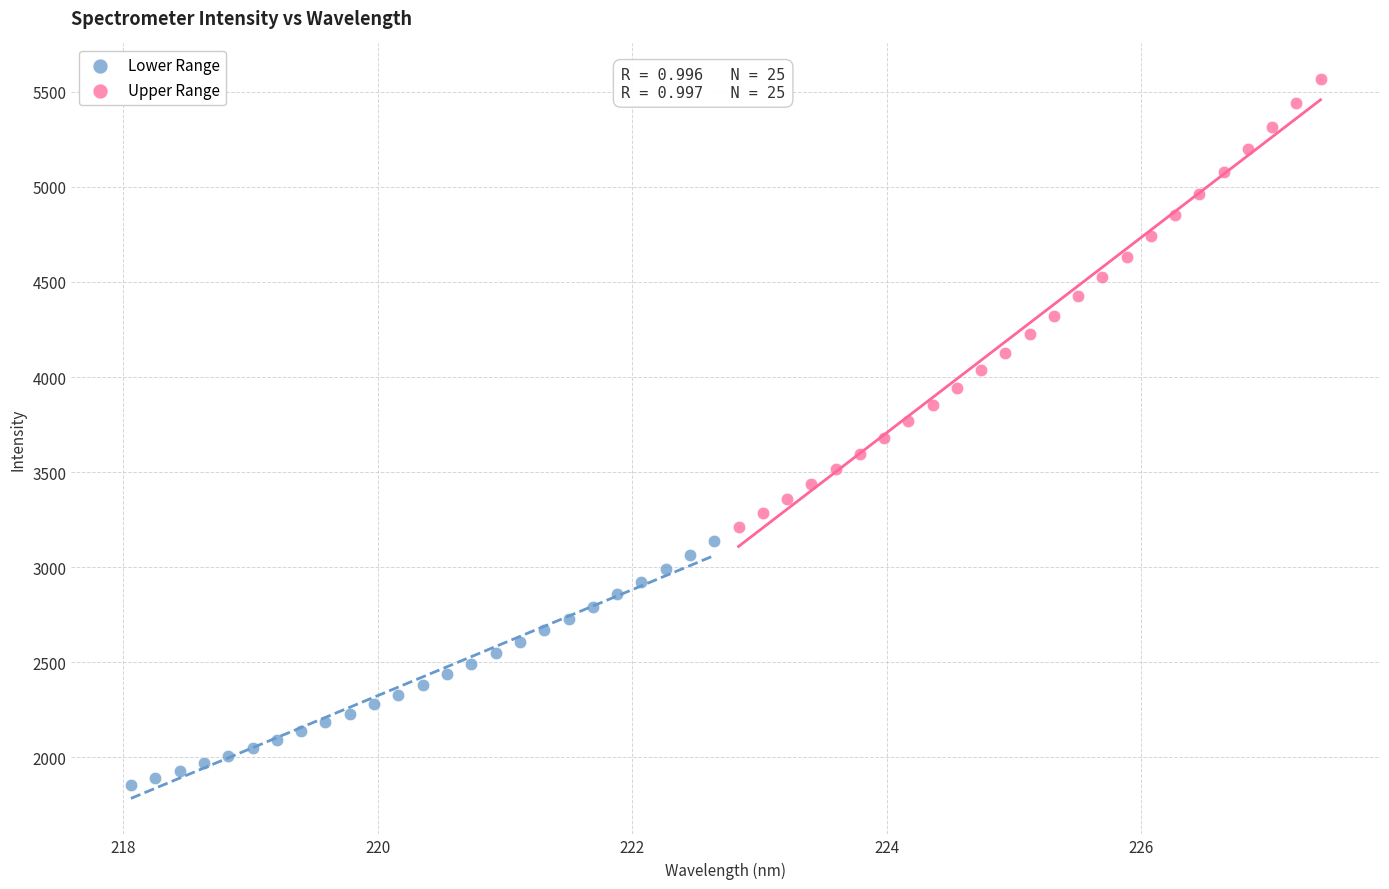

Which series reaches the minimum Y coordinate?

Lower Range